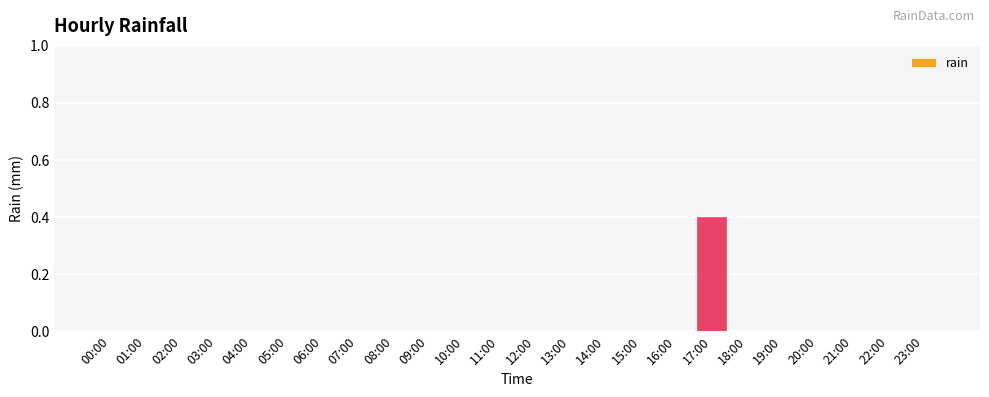

Count the number of data series in this chart.

1